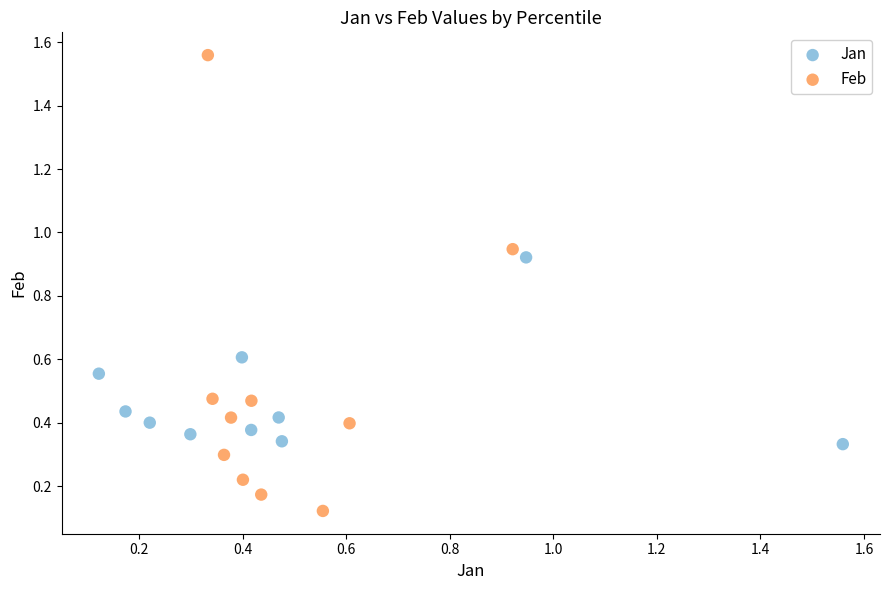

Which series reaches the maximum Y coordinate?

Feb